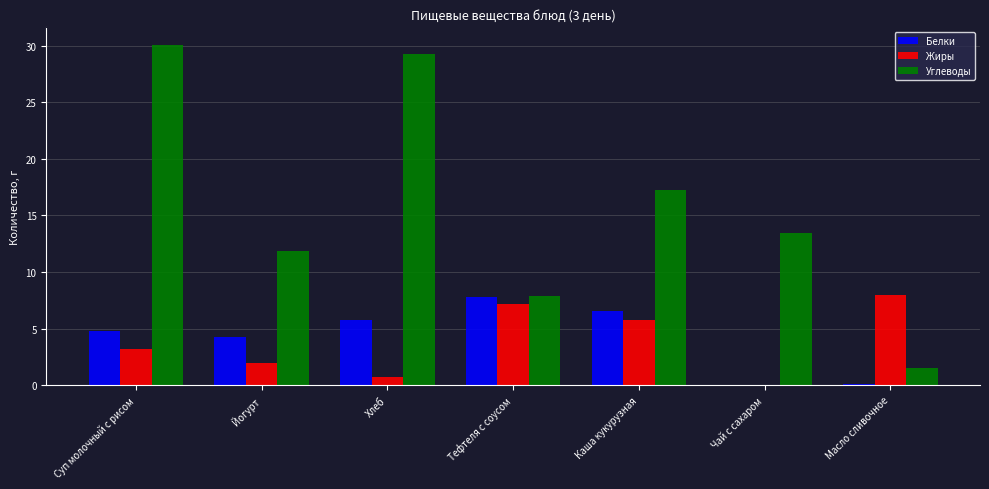

The Белки series shows 3.1 at Суп молочный с рисом. True or false?

False